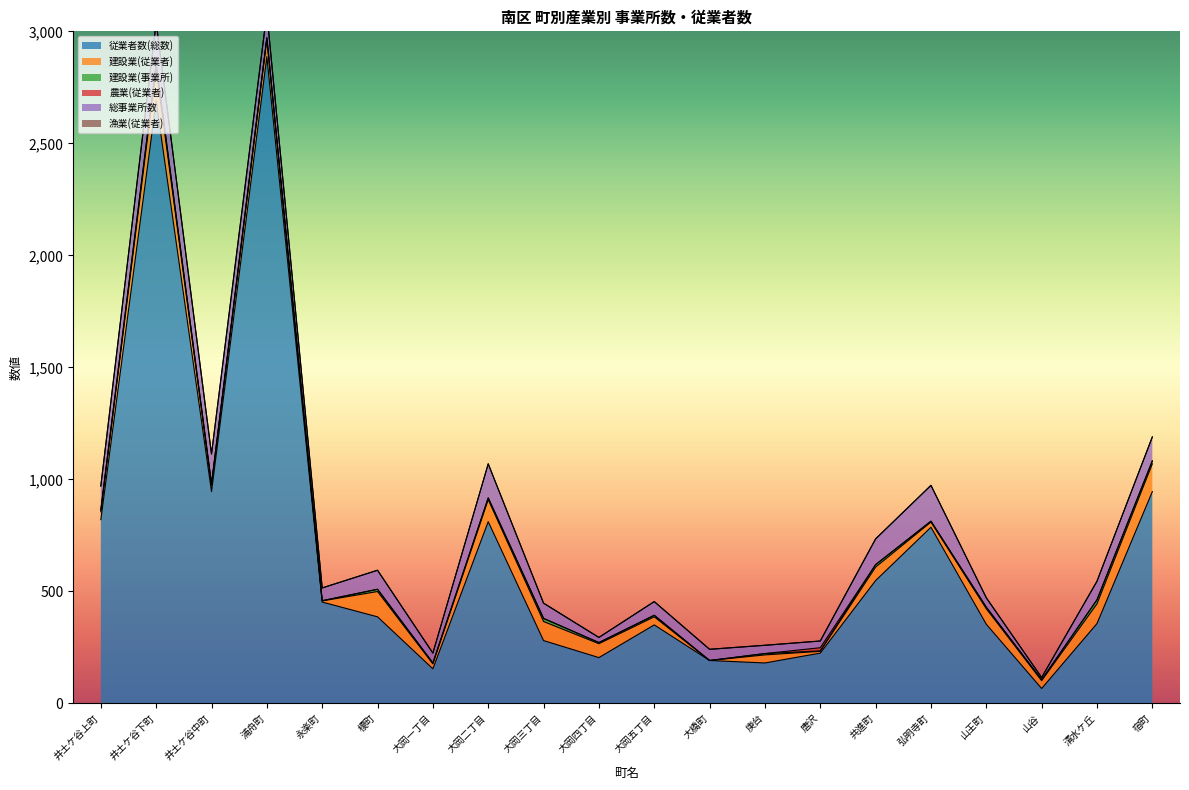

True or false: 建設業(事業所) has more than 0 interior local peaks.

True